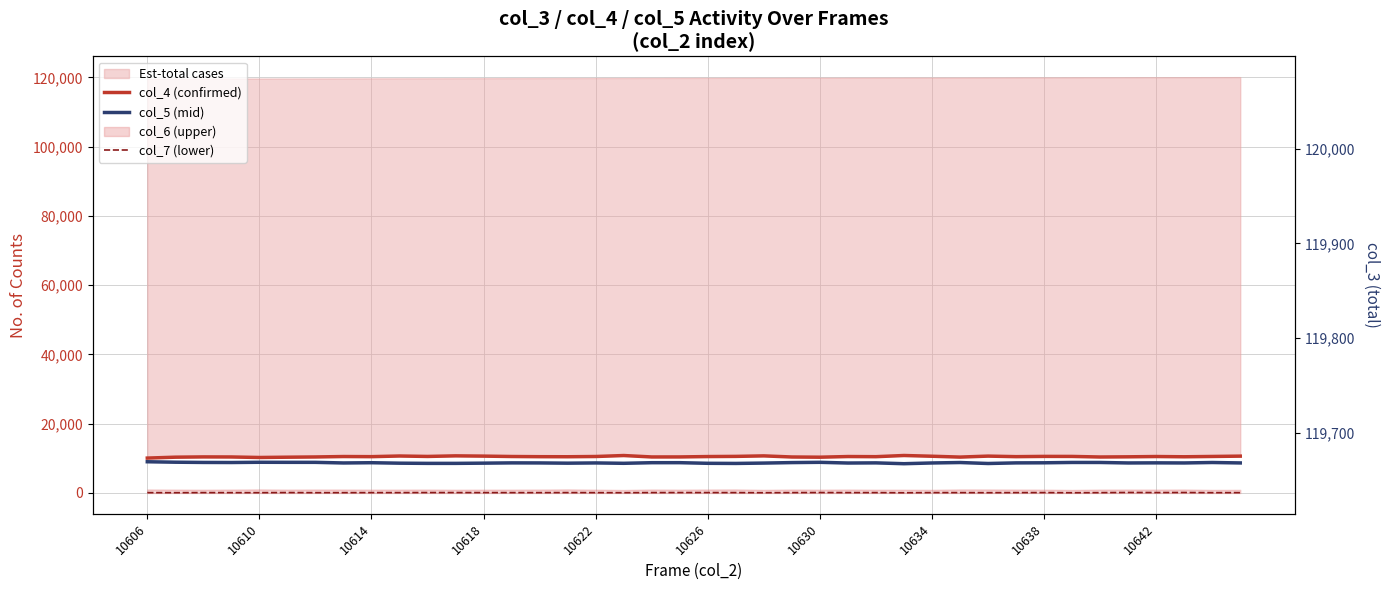

What is the difference between the maximum and minimum values in the col_7 (lower) series?

78